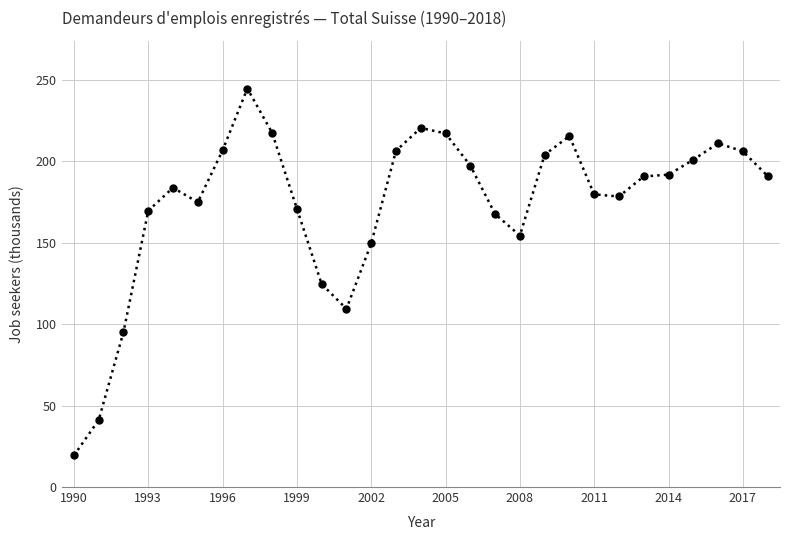

What is the average value?

173.8